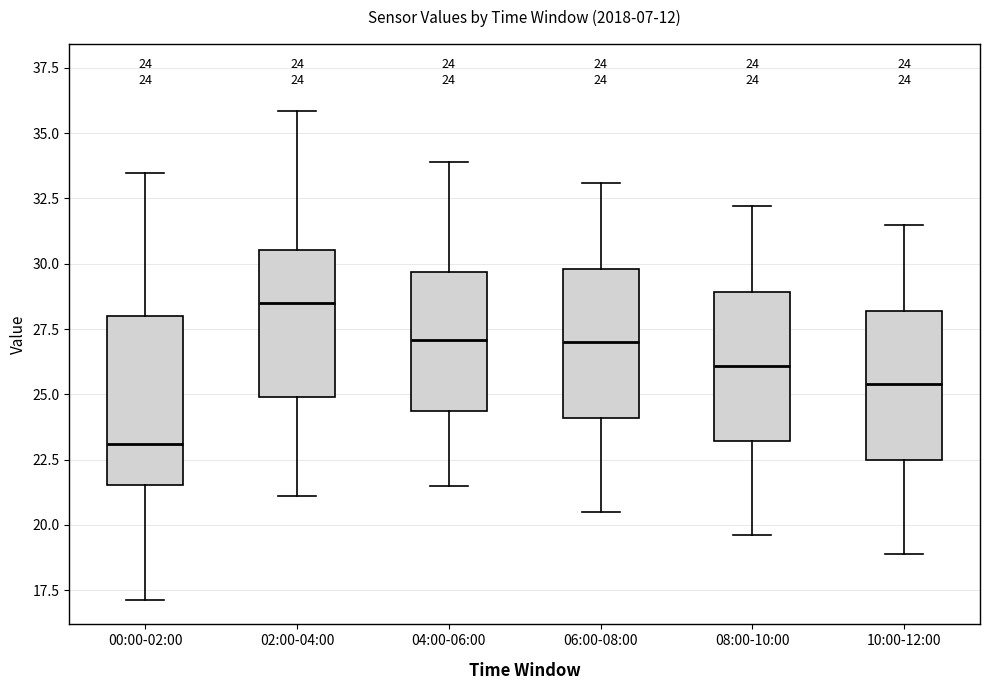

Which box has the highest median line?

02:00-04:00